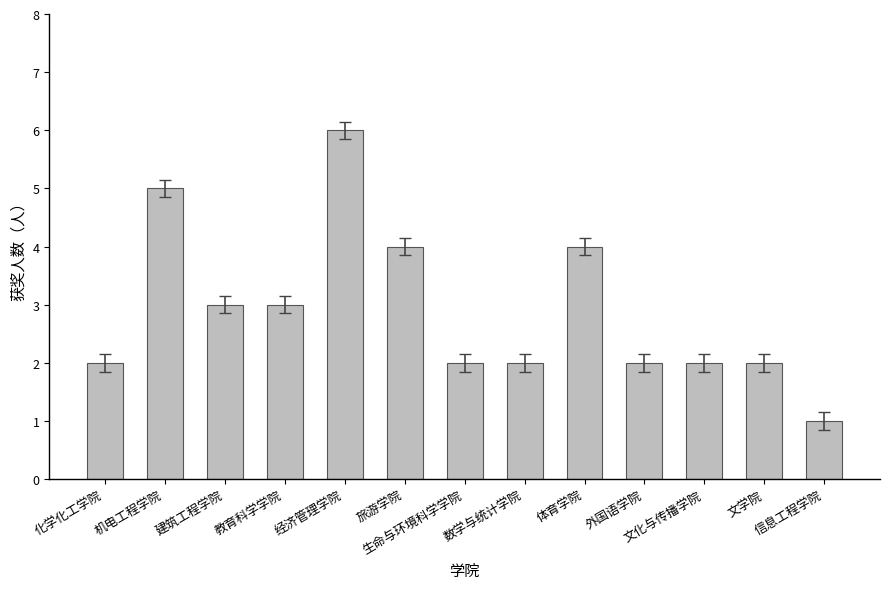

Reading left to right, transcribe all the data shown in this chart.

2	5	3	3	6	4	2	2	4	2	2	2	1